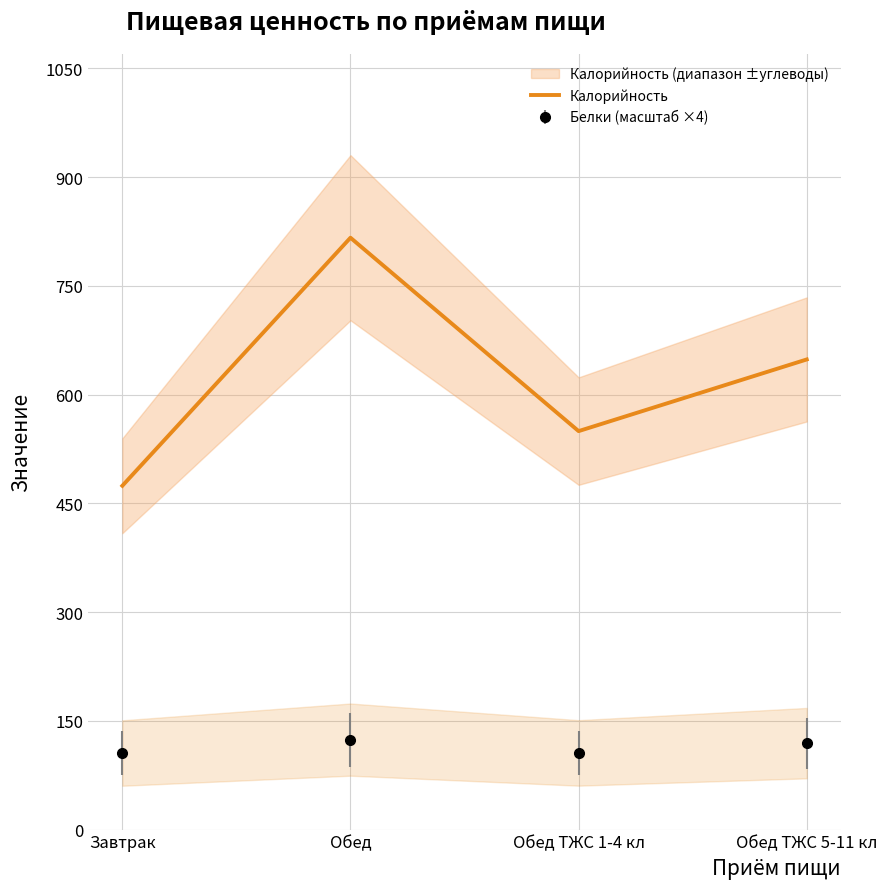

What is the approximate value at Завтрак?

474.3